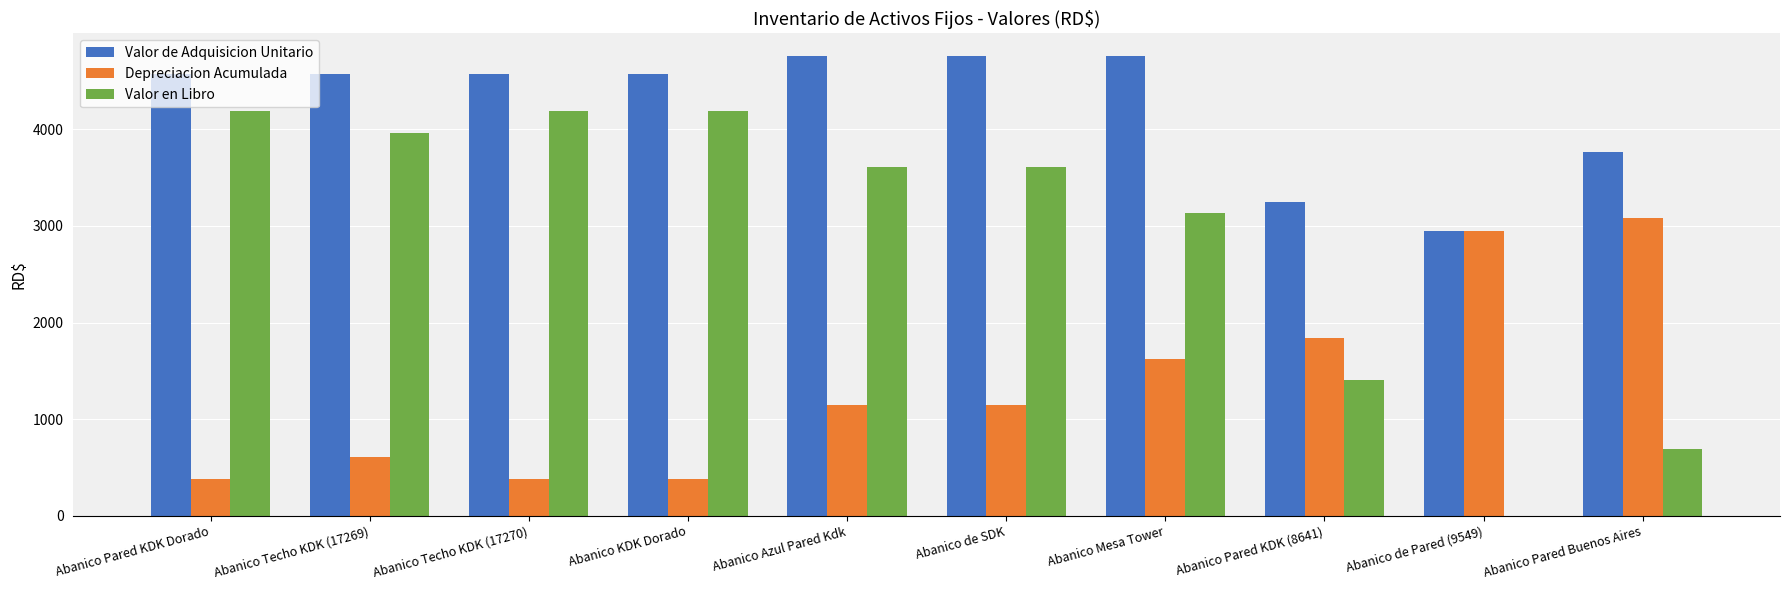

Reading right to left, what are all the values shown in this chart?

Valor de Adquisicion Unitario: 3770.0	2952.0	3250.0	4756.0	4756.0	4756.0	4572.5	4572.5	4572.5	4572.5
Depreciacion Acumulada: 3078.8	2951.0	1841.7	1625.0	1149.4	1149.4	381.0	381.0	609.7	381.0
Valor en Libro: 691.2	1.0	1408.3	3131.0	3606.6	3606.6	4191.5	4191.5	3962.8	4191.5